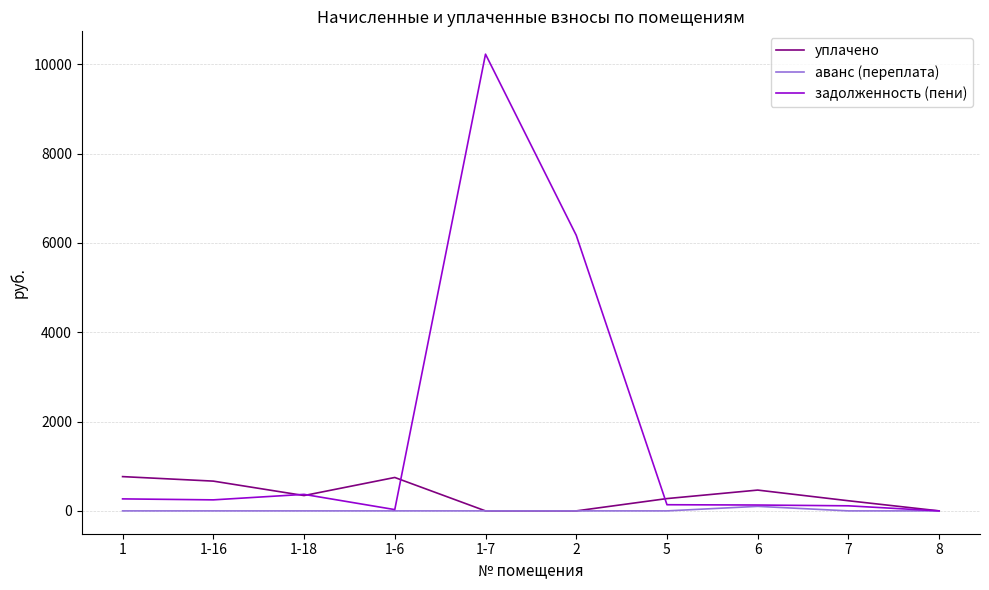

List the series in order of their overall mean, highest first.

задолженность (пени), уплачено, аванс (переплата)